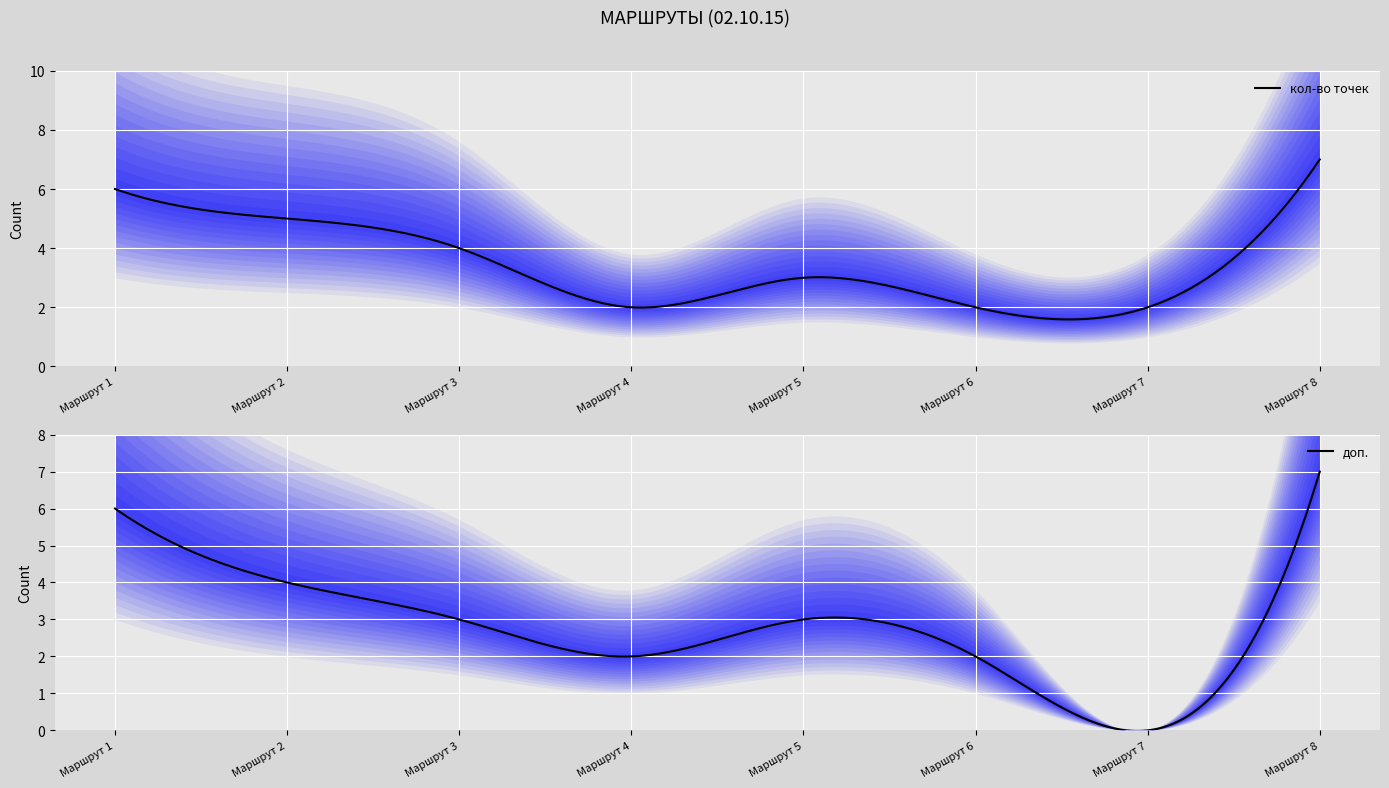

Reading left to right, what are all the values shown in this chart?

кол-во точек: 6	5	4	2	3	2	2	7
доп.: 6	4	3	2	3	2	0	7